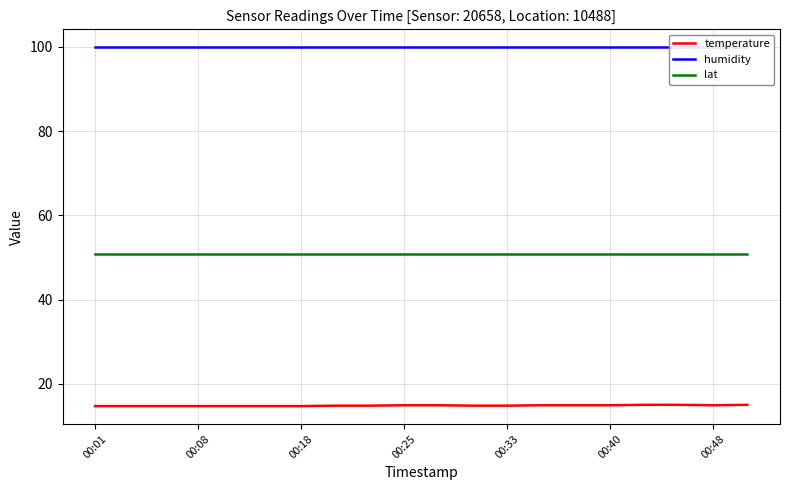

True or false: humidity and lat cross at least once.

False